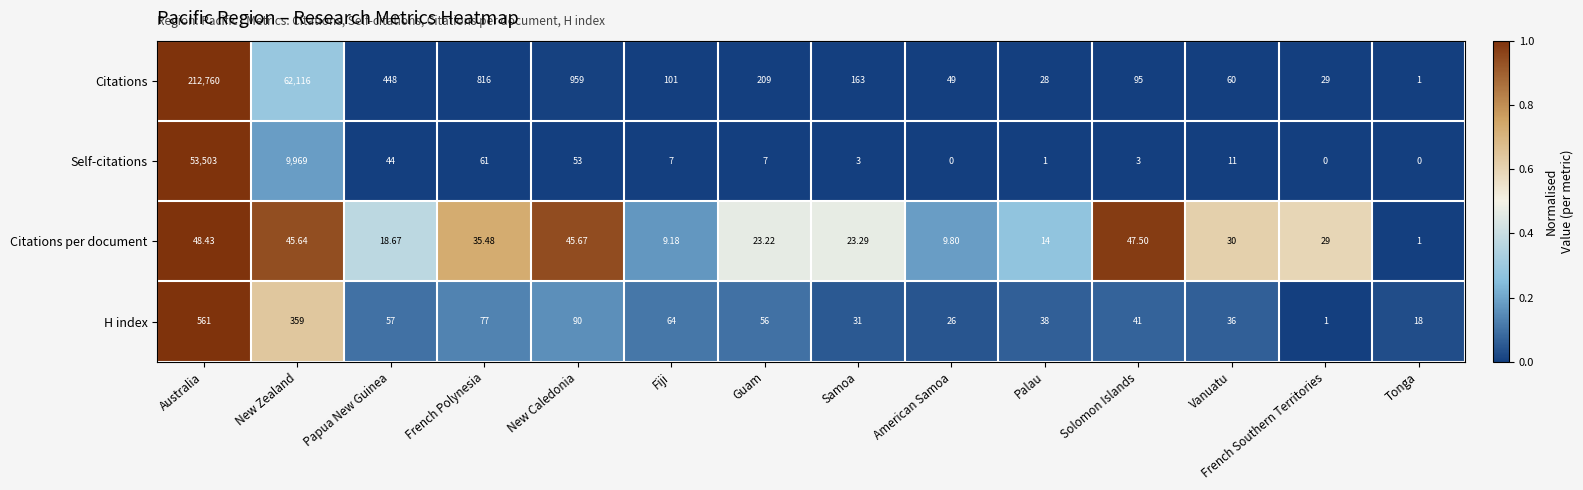

Which category has the lowest value in the Citations per document series?

Tonga